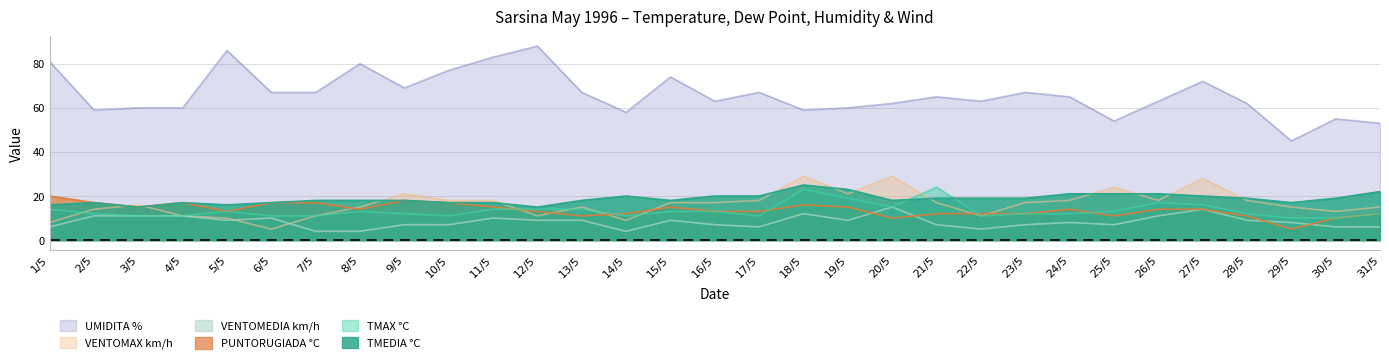

Which label corresponds to the smallest value in the chart?

7/5